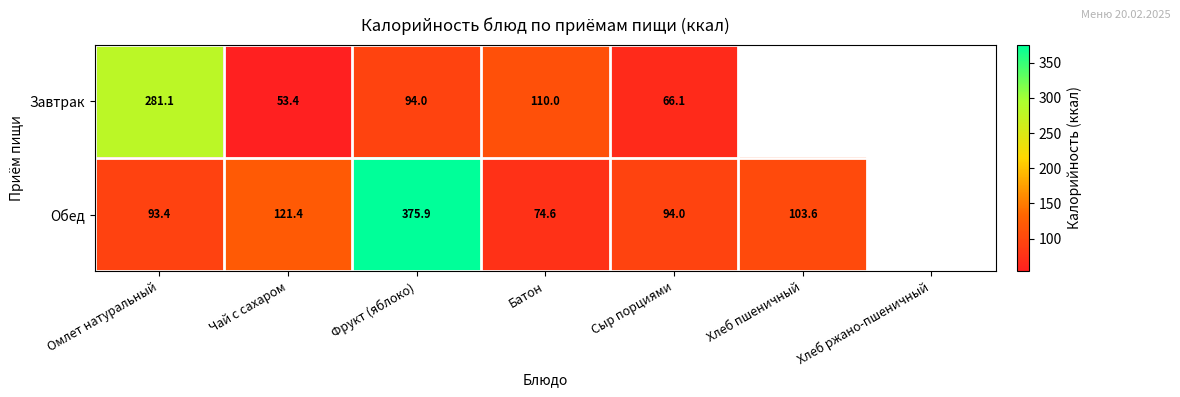

What is the difference between the Завтрак values at Омлет натуральный and Чай с сахаром?

227.7